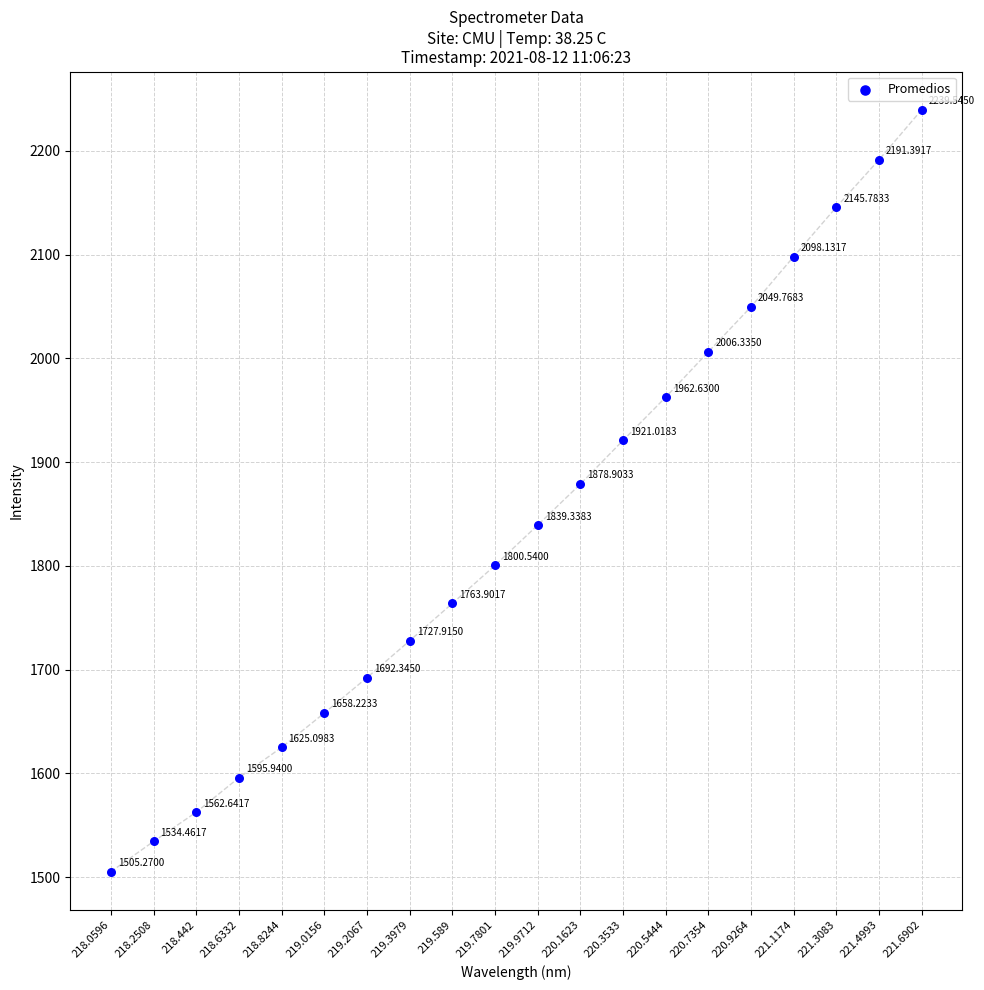

What is the range of Y values (max minus min)?

734.3